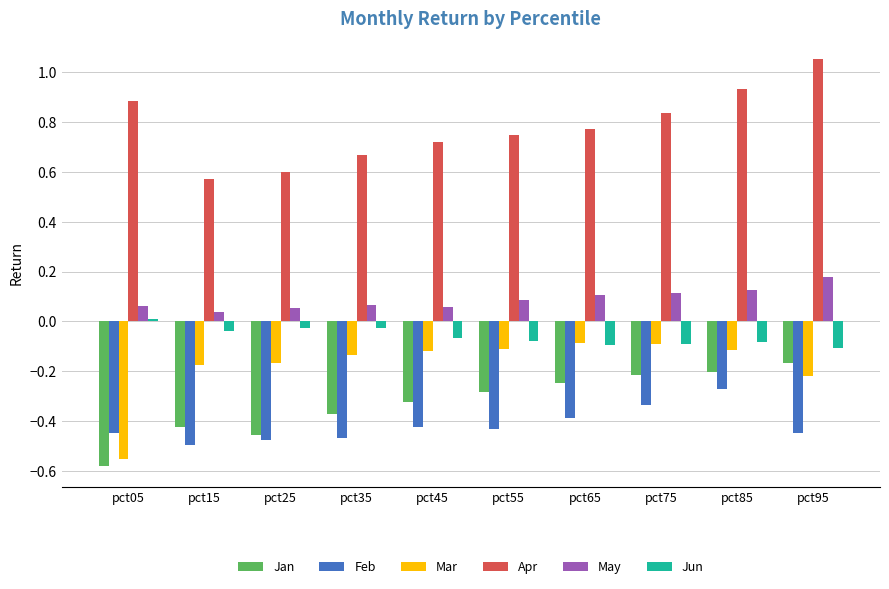

Which series changed the most between pct15 and pct95?

Apr